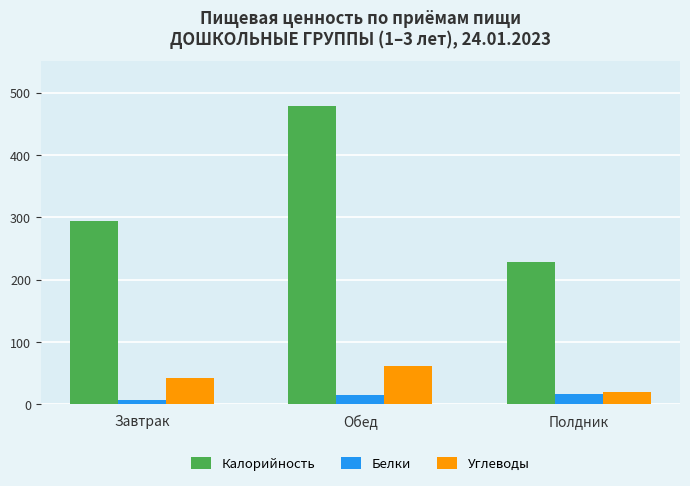

How many bars are there in each group?

3